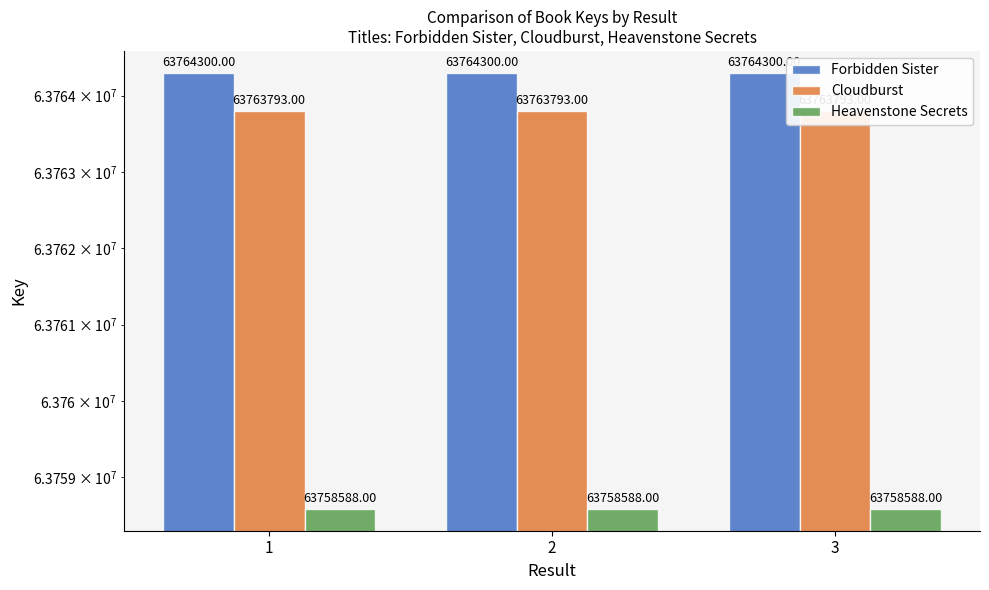

At which category is the sum across all series the highest?

1